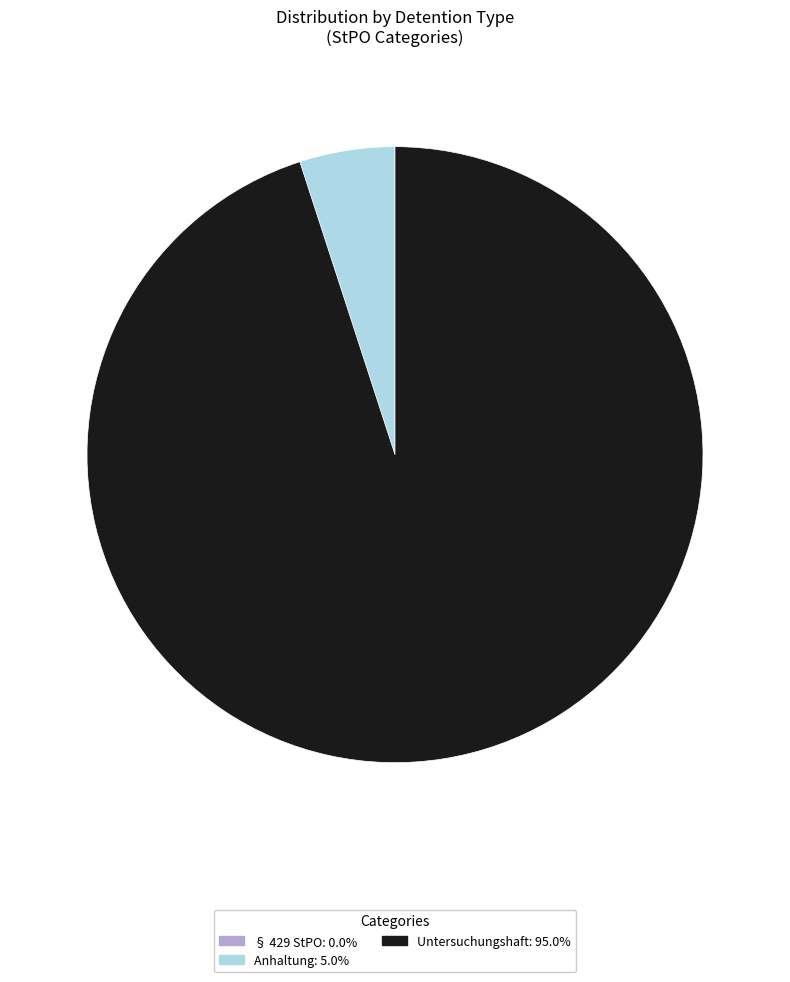

Does any single category account for the majority?

Yes